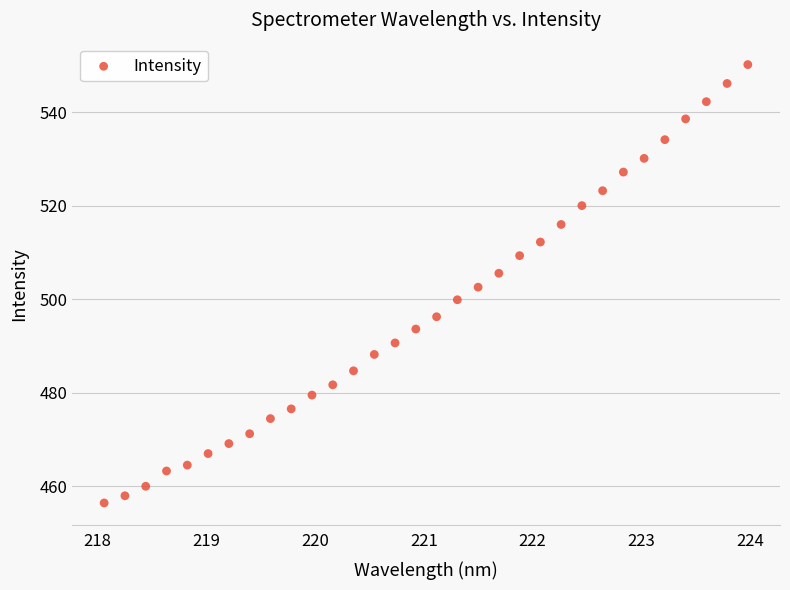

What is the range of X values (max minus min)?

5.9